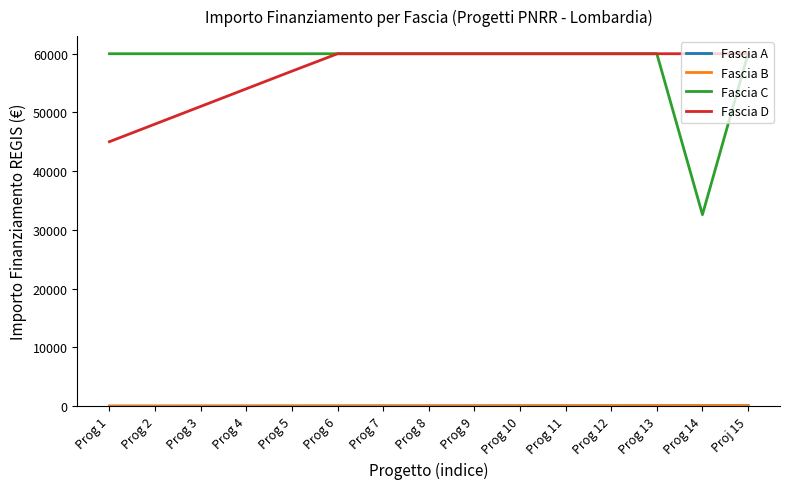

The value of Fascia C at Prog 1 is 59966. True or false?

True